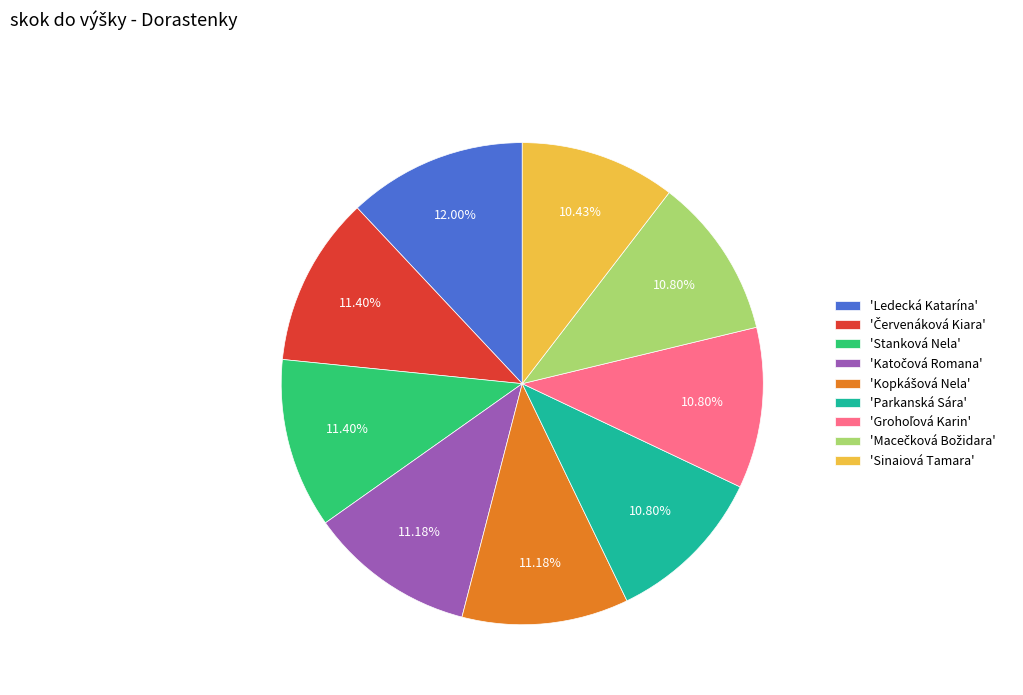

Count the number of slices in the pie.

9